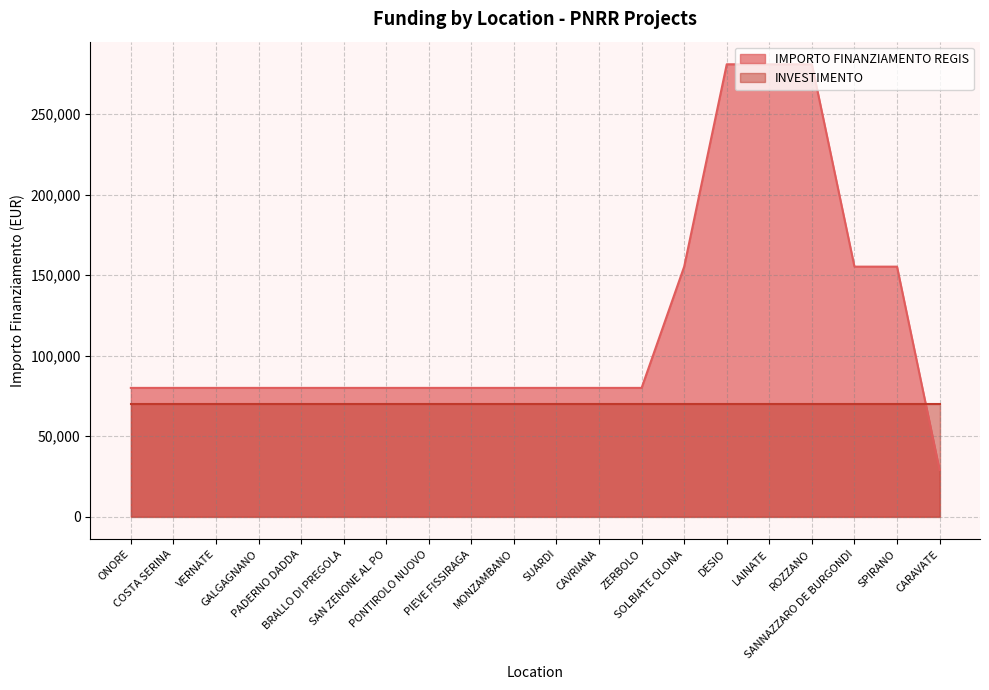

What is the sum of all values?

2376386